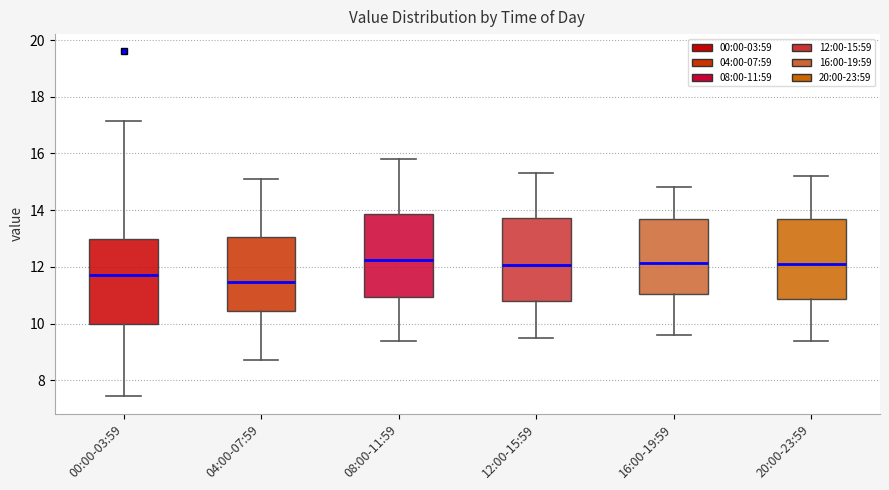

Where is the upper edge of the box for 00:00-03:59 on the y-axis? The values are not printed on the chart, so give them approximately, as read against the axis.

13.0